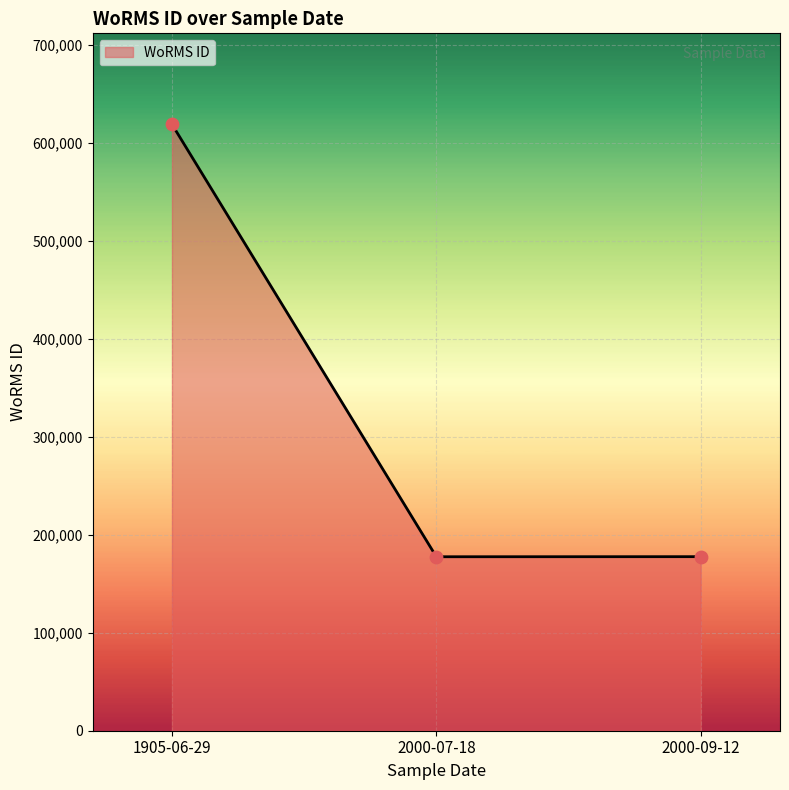

What is the ratio of the value at 2000-09-12 to the value at 2000-07-18?

1.0